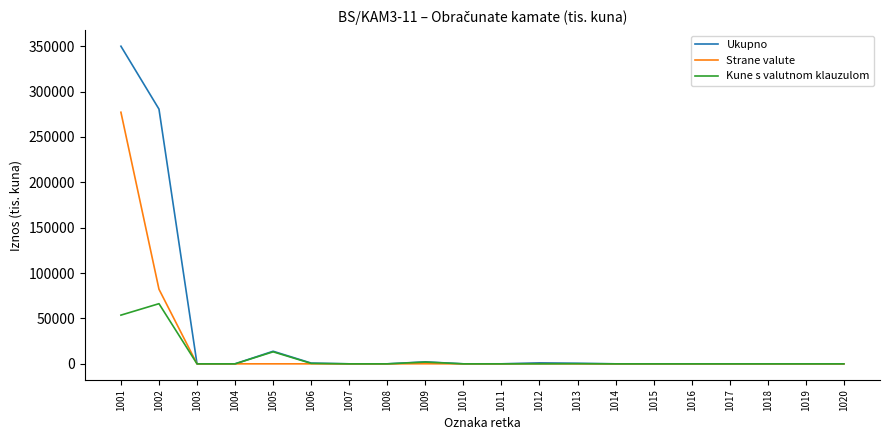

At which category is the sum across all series the highest?

1001